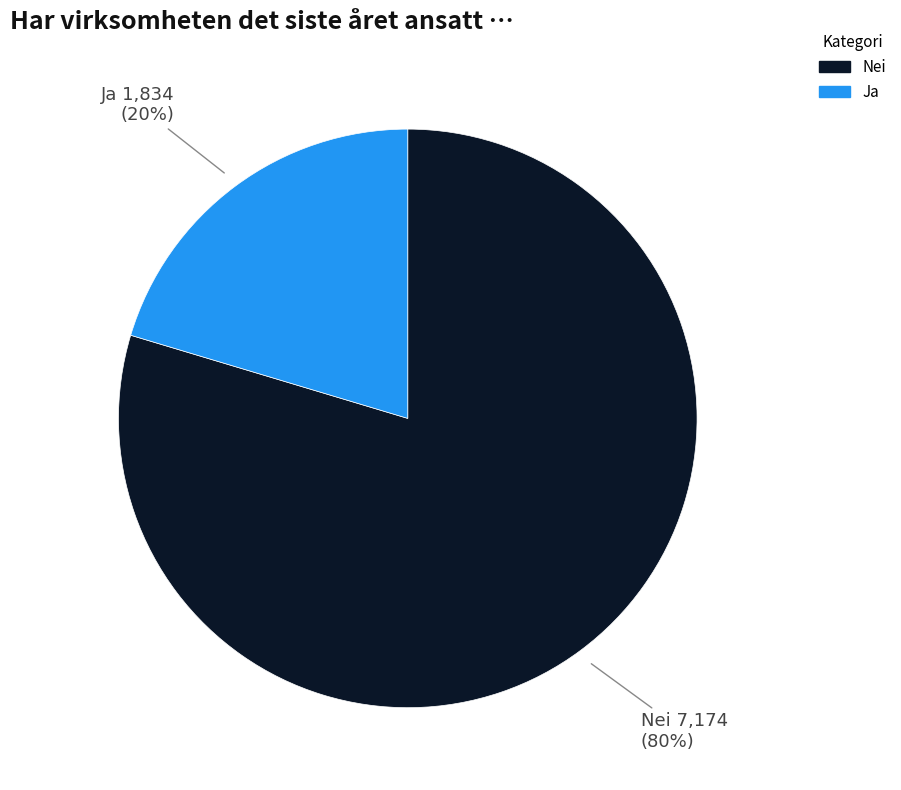

What is the majority slice?

Nei